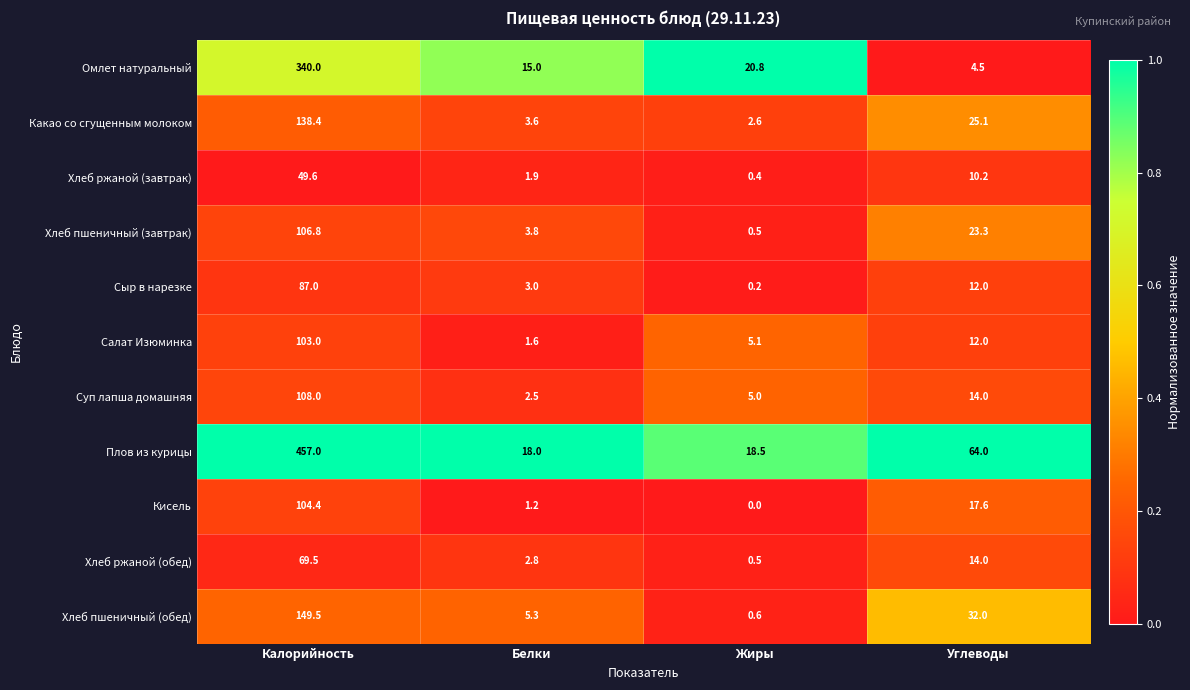

What is the approximate value of Кисель at Углеводы?

17.6